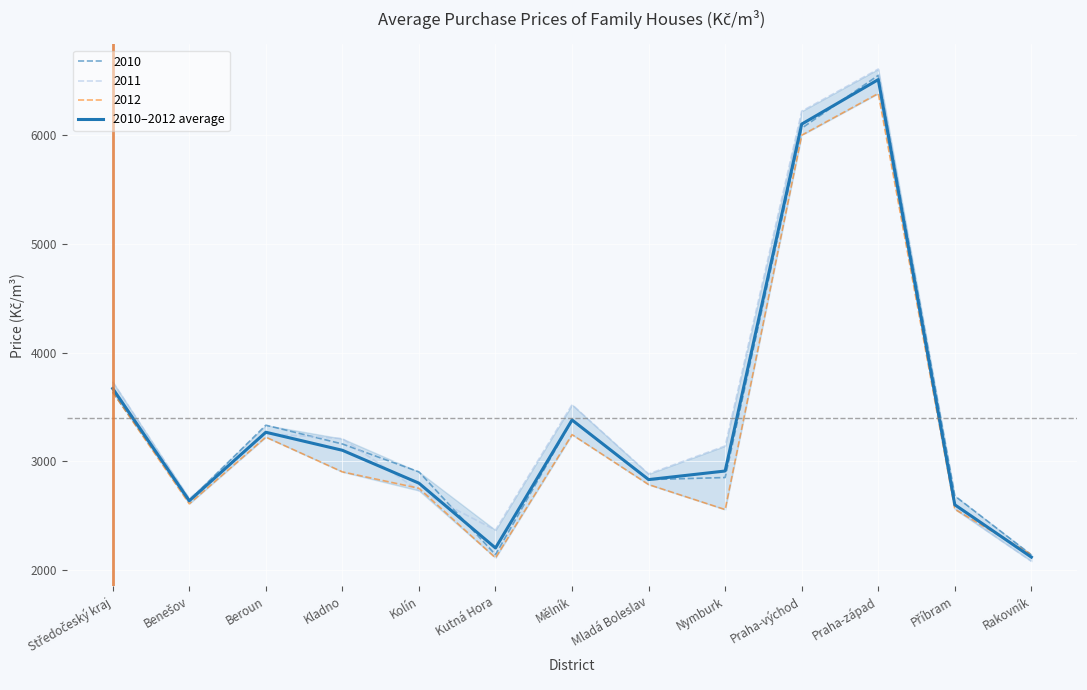

What is the highest value of the 2011 series?

6611